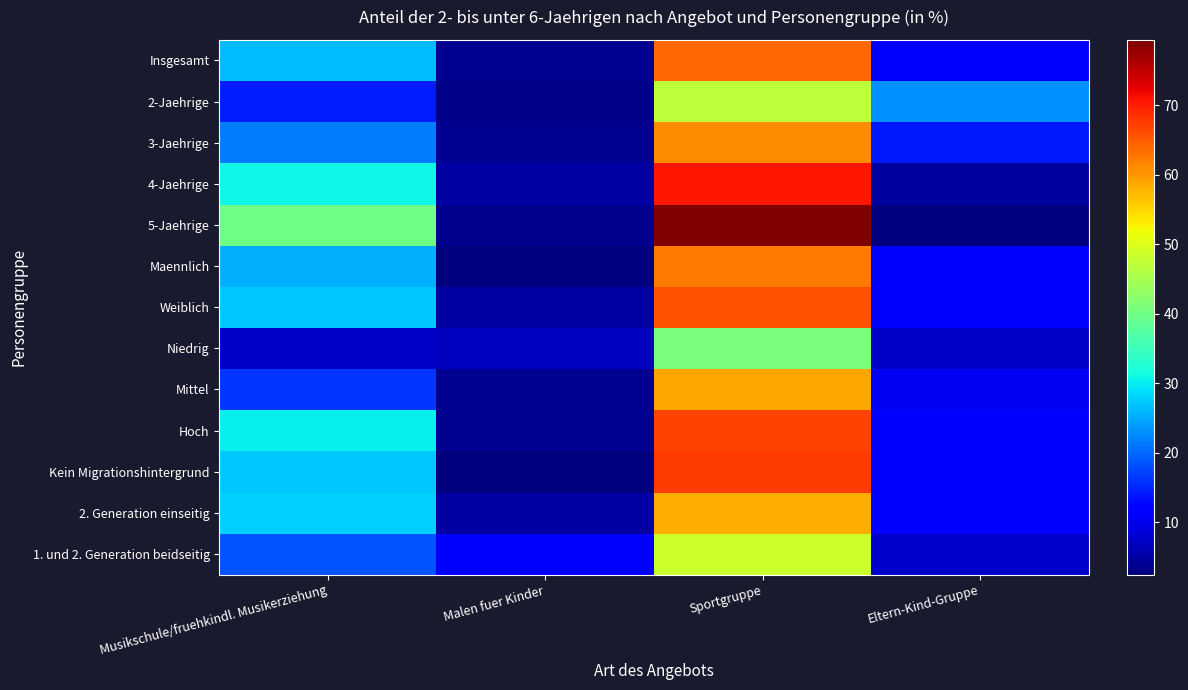

Which has a higher value, Eltern-Kind-Gruppe or Sportgruppe?

Sportgruppe